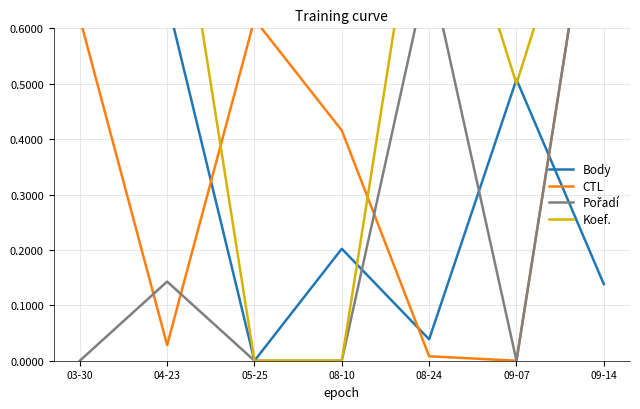

What is the difference between the maximum and second lowest values in the Pořadí series?

1.0